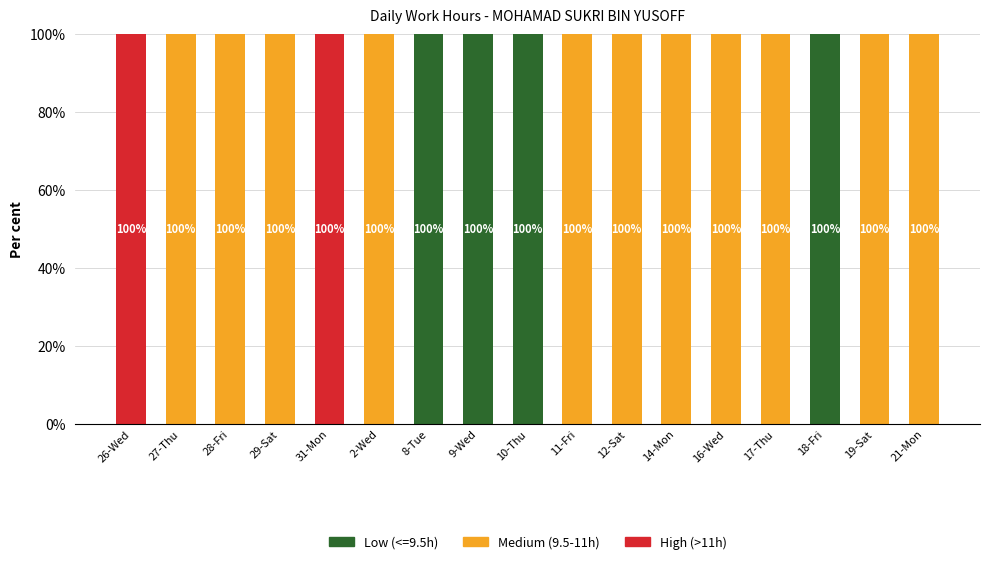

The value of Low (<=9.5h) at 16-Wed is 0. True or false?

True